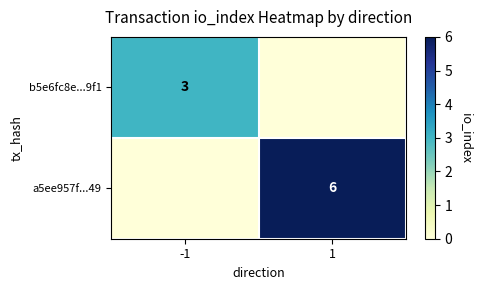

The b5e6fc8e...9f1 series shows 3 at -1. True or false?

True